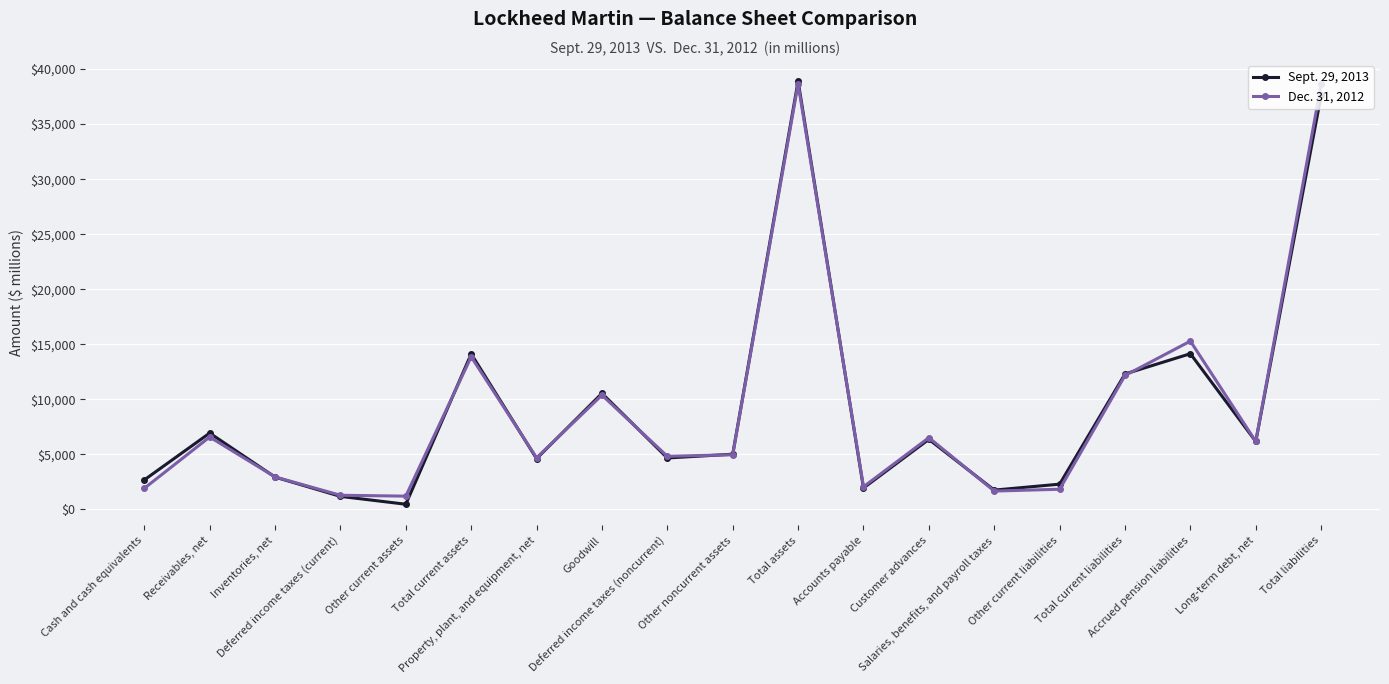

Rank the series by their average value, from lowest to highest.

Sept. 29, 2013, Dec. 31, 2012